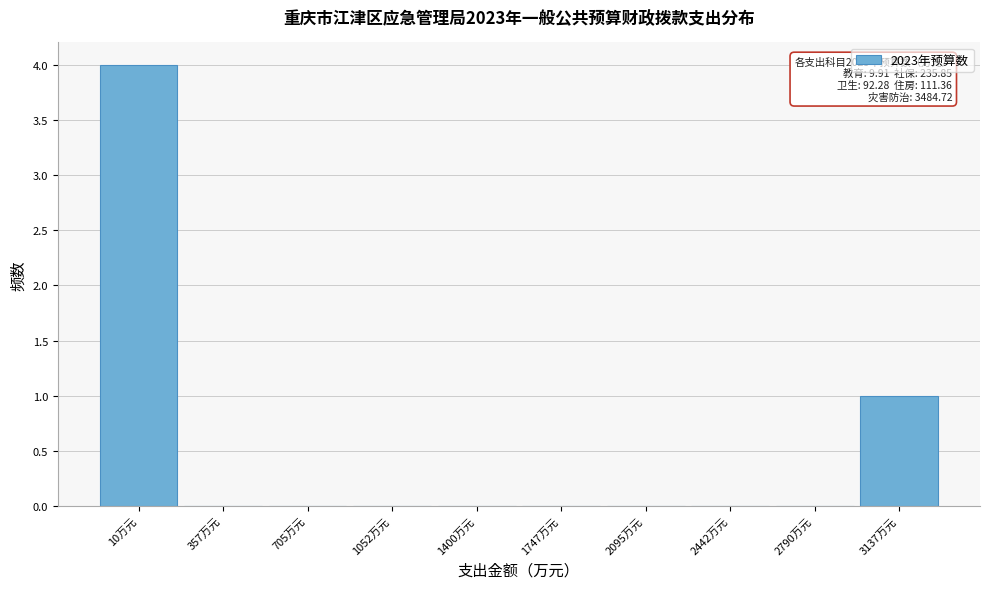

Reading right to left, transcribe all the data shown in this chart.

3137万元=1	2790万元=0	2442万元=0	2095万元=0	1747万元=0	1400万元=0	1052万元=0	705万元=0	357万元=0	10万元=4